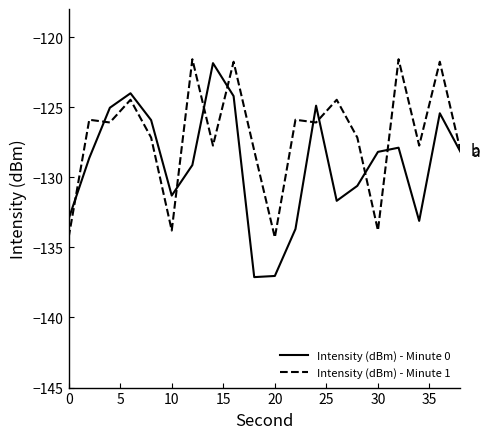

Which series has the widest spread of values?

Intensity (dBm) - Minute 0